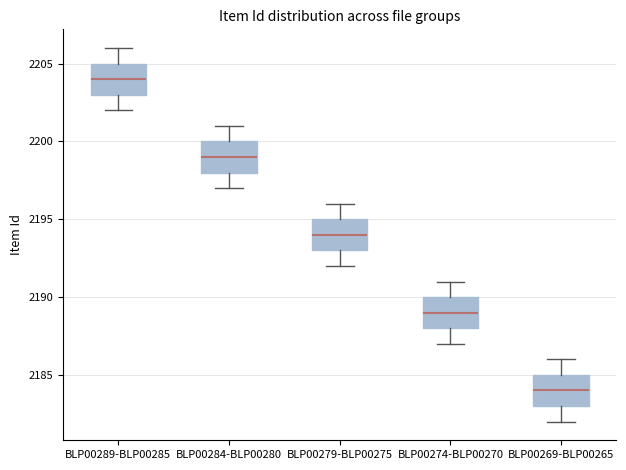

Which box has the lowest median line?

BLP00269-BLP00265